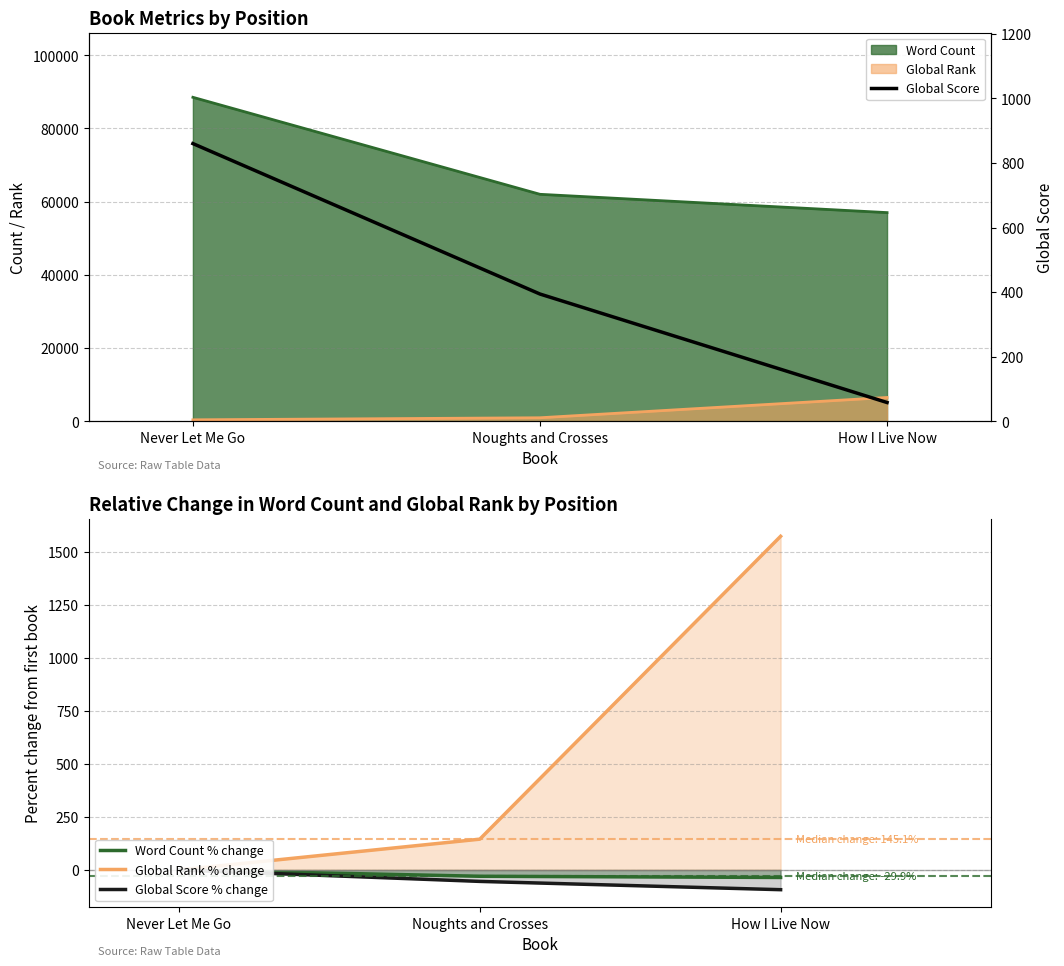

True or false: Global Score has a value of 196.1 at Noughts and Crosses.

False